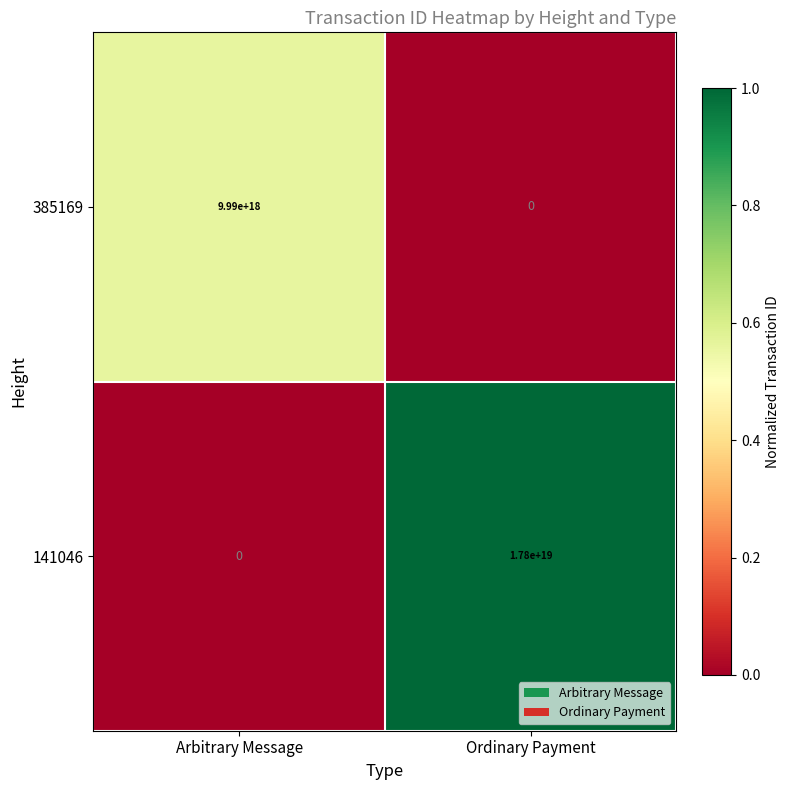

Is the value of 141046 at Ordinary Payment greater than the value of 385169 at Ordinary Payment?

Yes